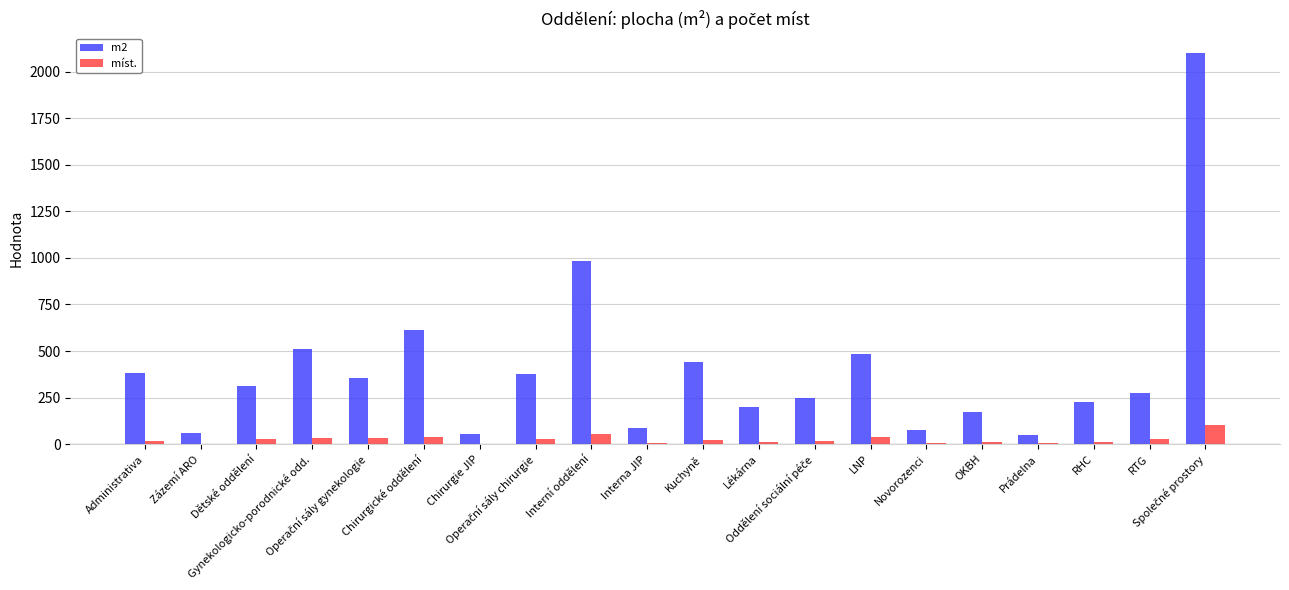

What is the greatest value displayed?

2100.5